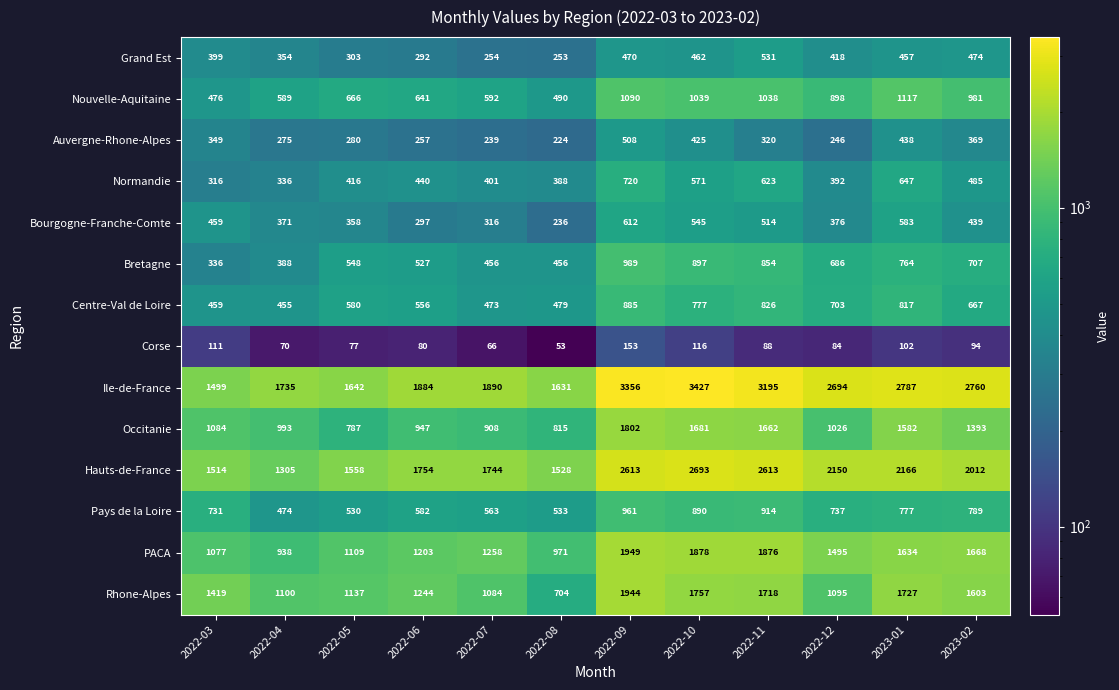

Which series has the widest spread of values?

Ile-de-France